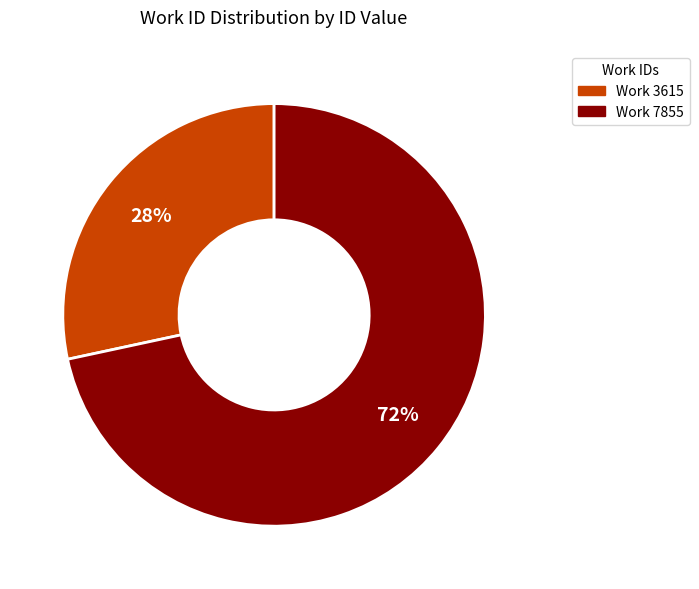

To the nearest percent, what is the average slice percentage?

50%